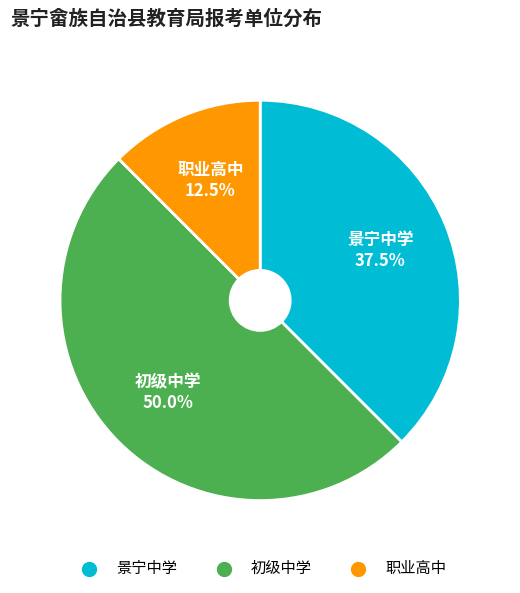

To the nearest percent, what is the average slice percentage?

33%